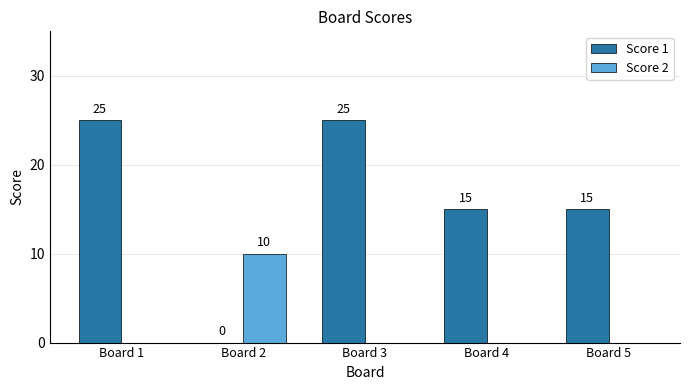

True or false: Score 2 has a value of 10 at Board 2.

True